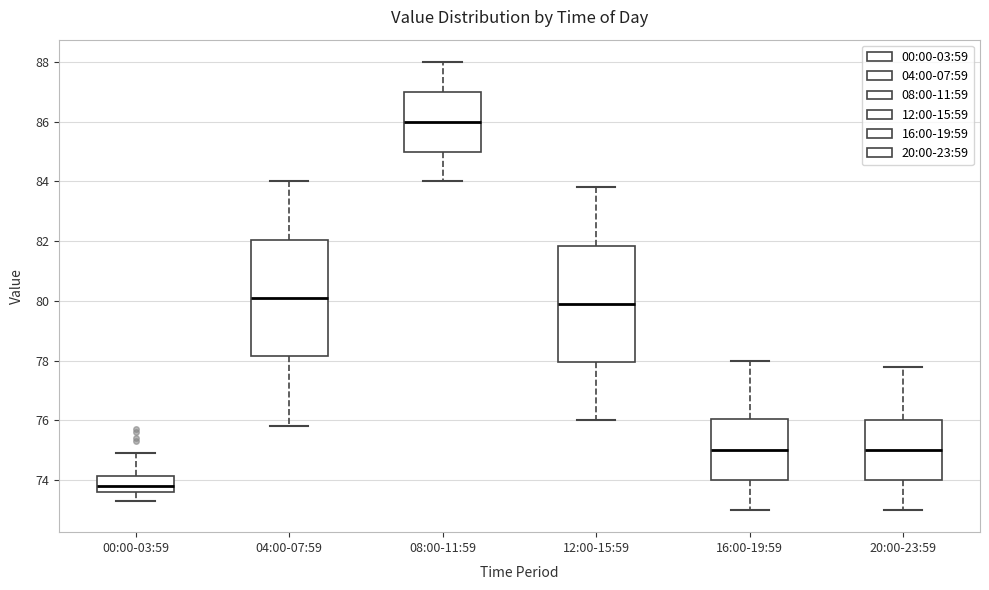

Reading left to right, transcribe this box plot: for each box, give where its median line is, the range the box spans, and where its two whiskers end, as read against the y-axis. The values are not printed on the chart, so give them approximately, as read against the axis.

00:00-03:59: median 73.8, box 73.6 to 74.2, whiskers 73.4 to 75.0
04:00-07:59: median 80.2, box 78.2 to 82.0, whiskers 75.8 to 84.0
08:00-11:59: median 86.0, box 85.0 to 87.0, whiskers 84.0 to 88.0
12:00-15:59: median 80.0, box 78.0 to 81.8, whiskers 76.0 to 83.8
16:00-19:59: median 75.0, box 74.0 to 76.0, whiskers 73.0 to 78.0
20:00-23:59: median 75.0, box 74.0 to 76.0, whiskers 73.0 to 77.8